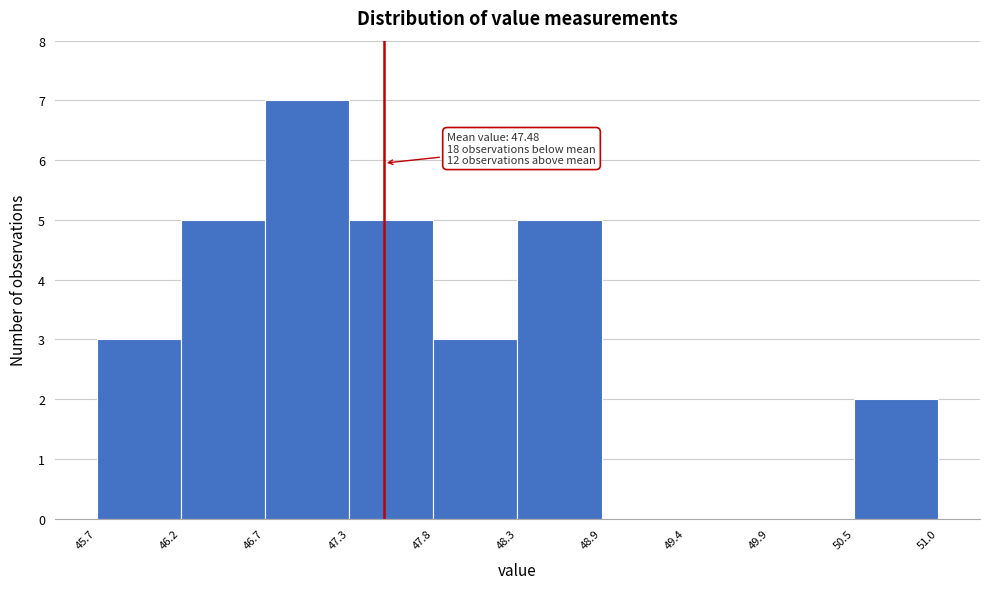

Which range on the x-axis has the tallest bar?

46.7 to 47.3